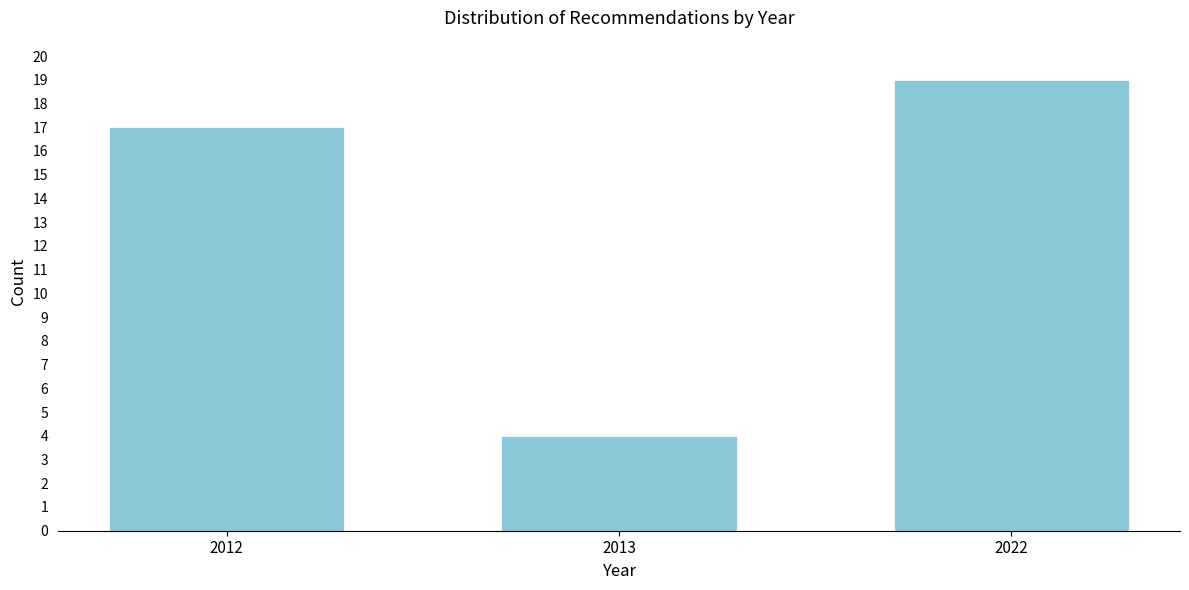

Reading left to right, what are all the values shown in this chart?

2012=17	2013=4	2022=19